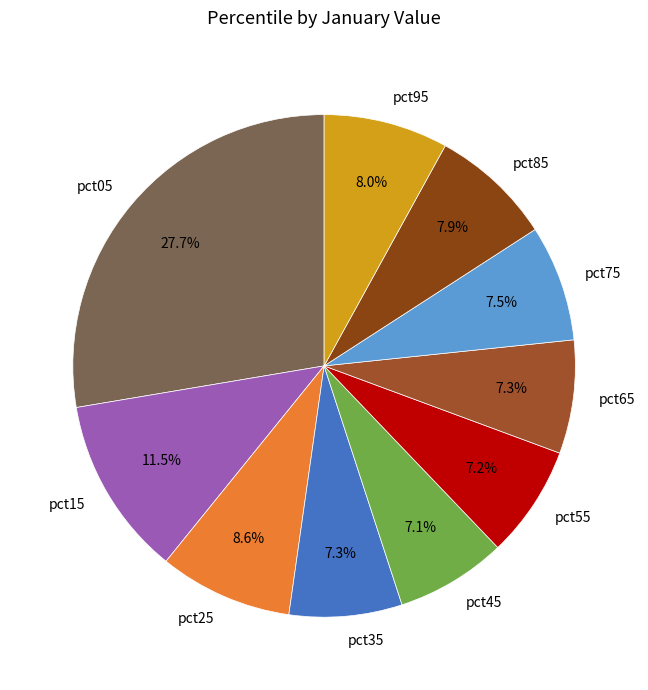

Does any single category account for the majority?

No